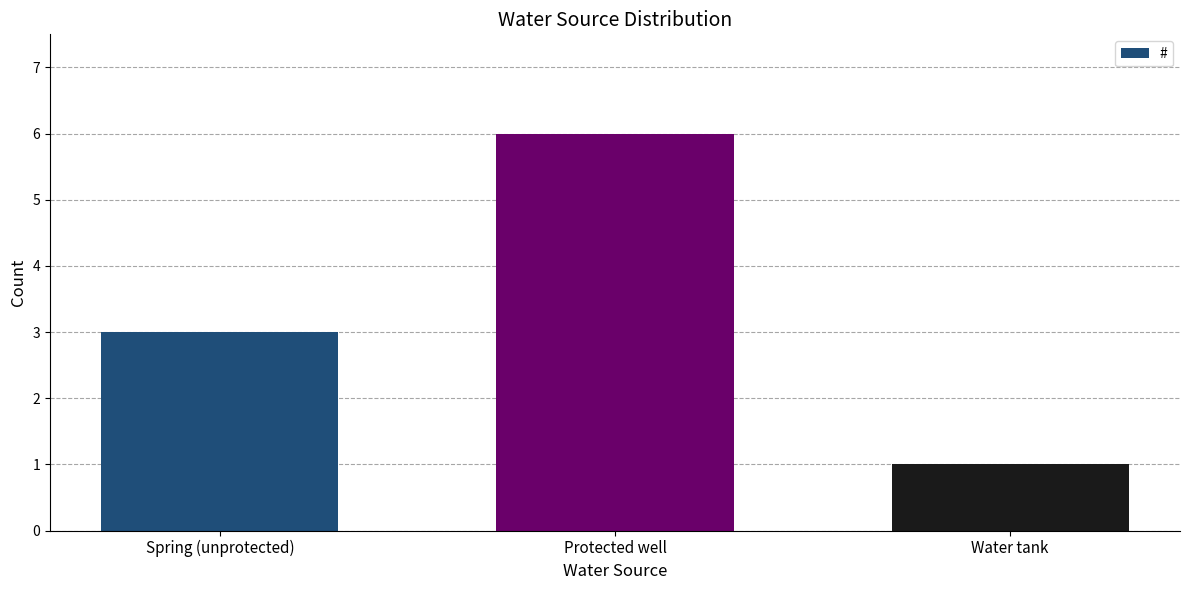

Reading right to left, transcribe all the data shown in this chart.

1	6	3